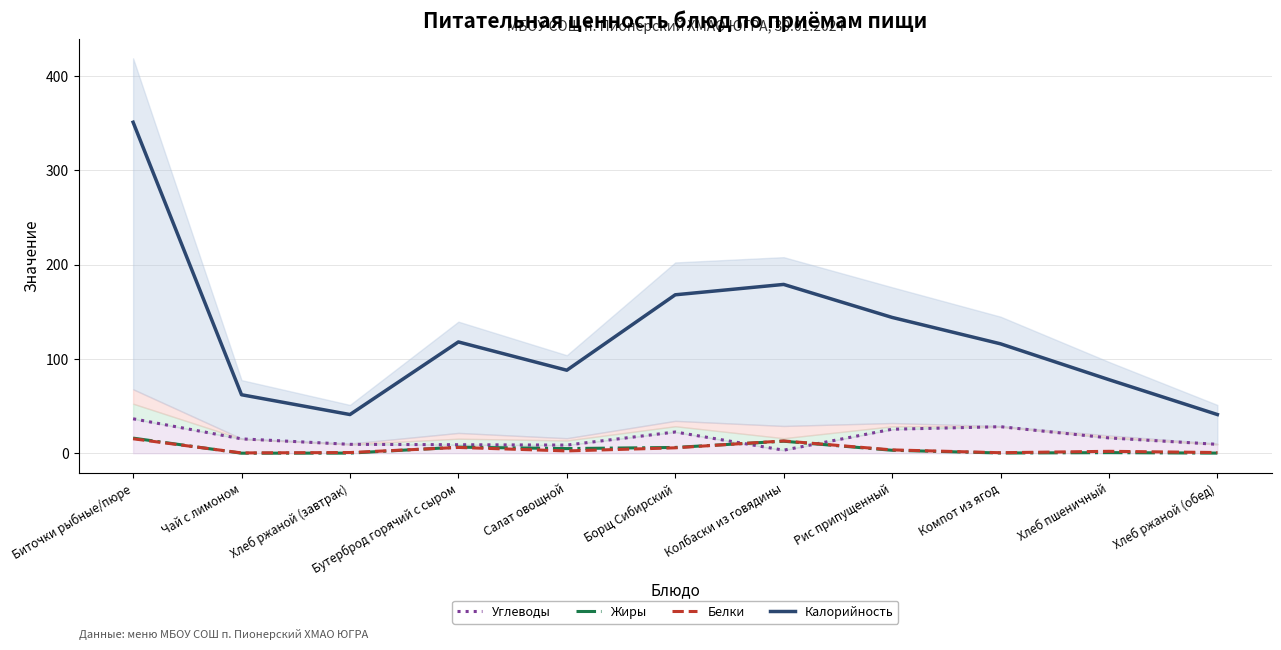

What is the maximum value shown in the chart?

351.0